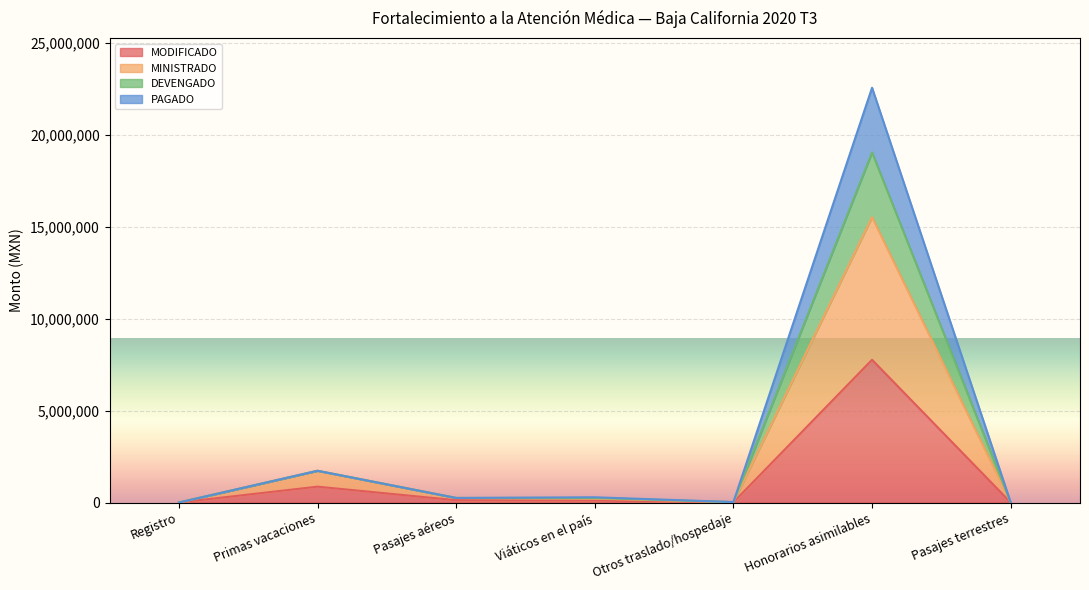

What is the difference between the second highest and second lowest values in the PAGADO series?

1723056.1